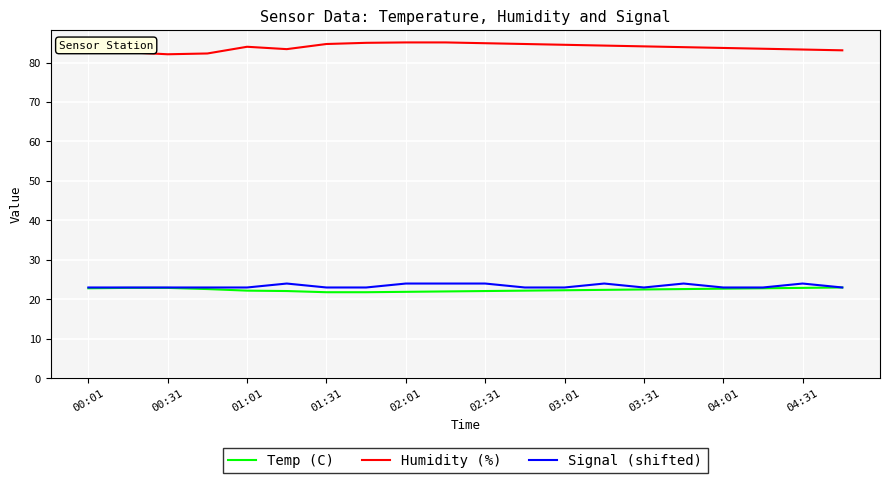

True or false: Signal (shifted) and Humidity (%) cross at least once.

False